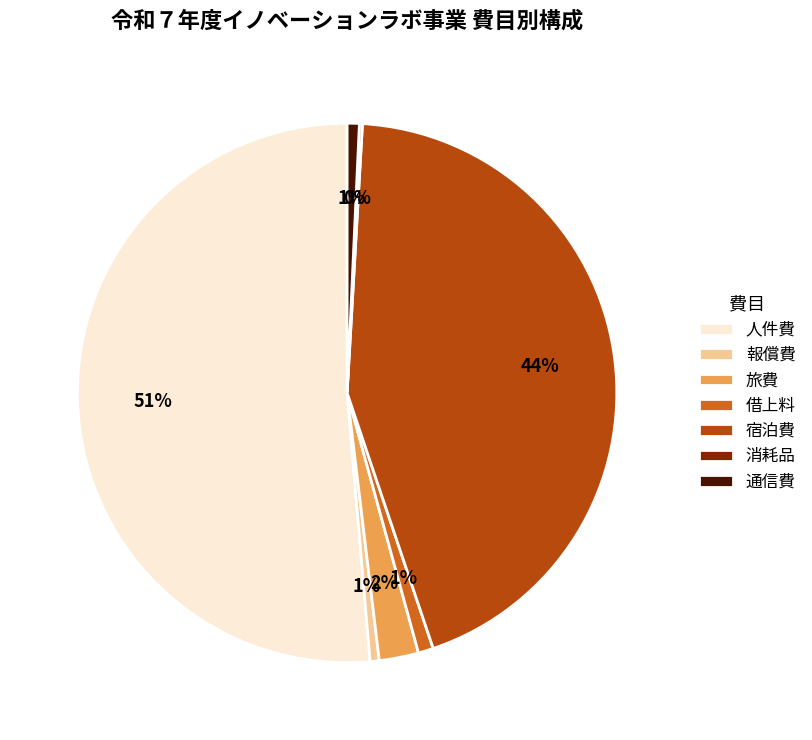

Which category has the biggest portion of the pie?

人件費